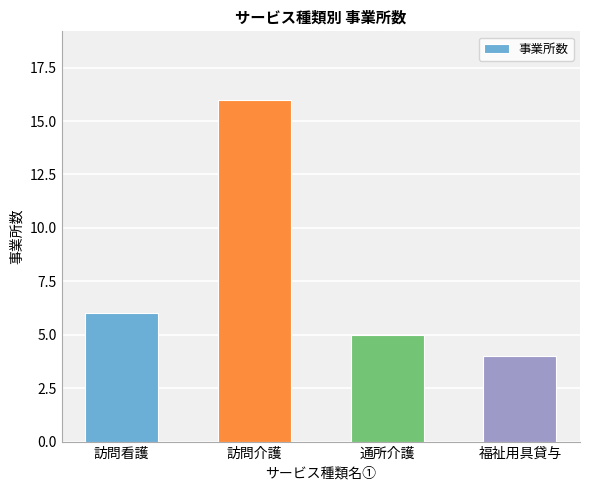

What position from the left is 福祉用具貸与?

4